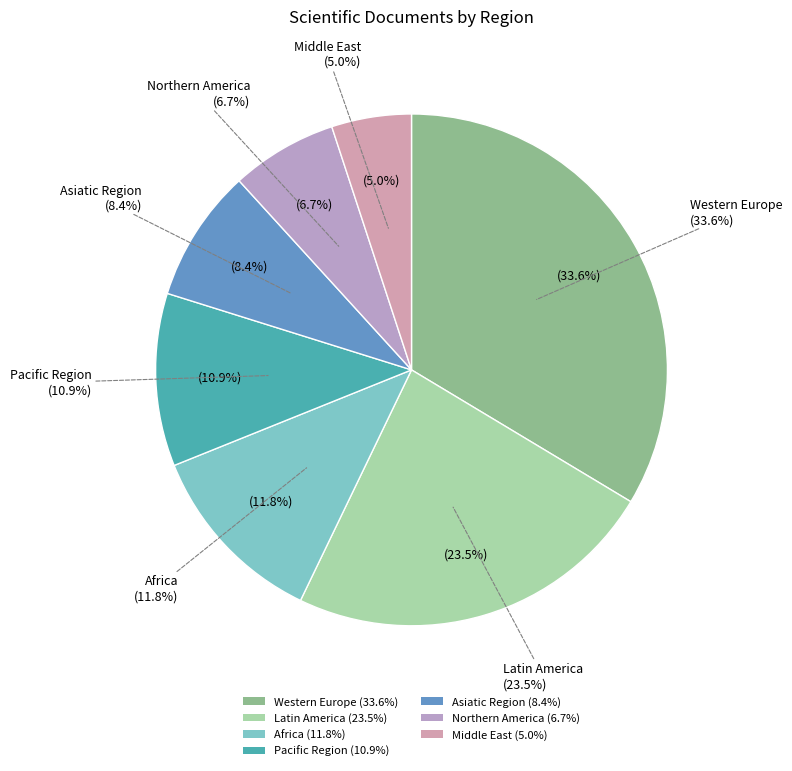

Rank the categories by value from highest to lowest.

Western Europe, Latin America, Africa, Pacific Region, Asiatic Region, Northern America, Middle East